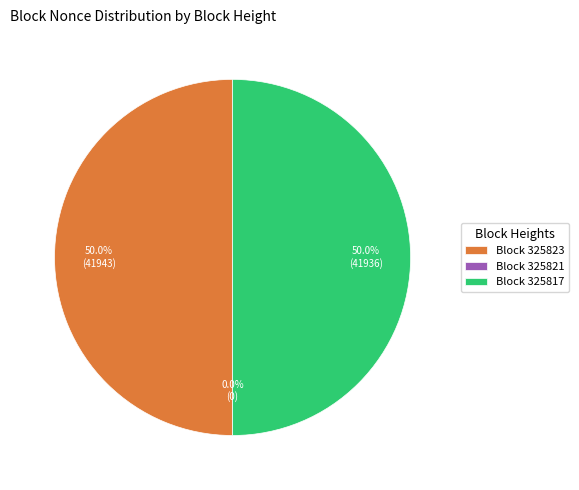

Which slice is the largest?

325823